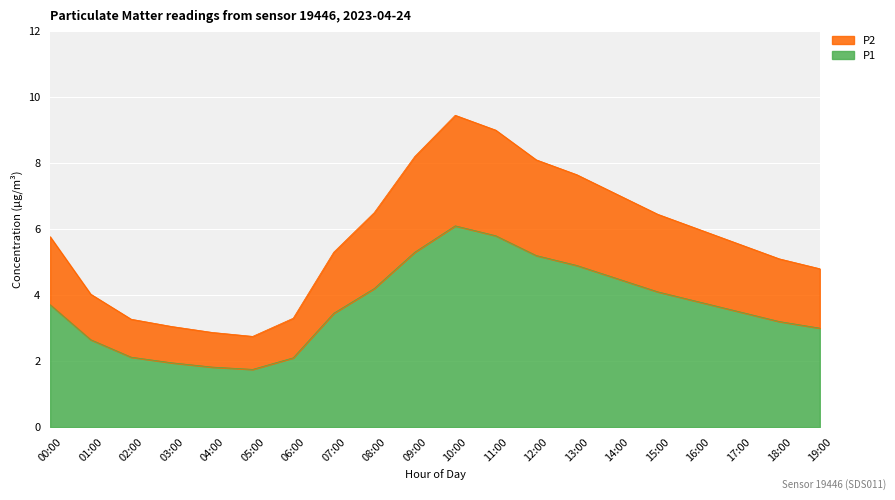

Which series has the largest total across all categories?

P2